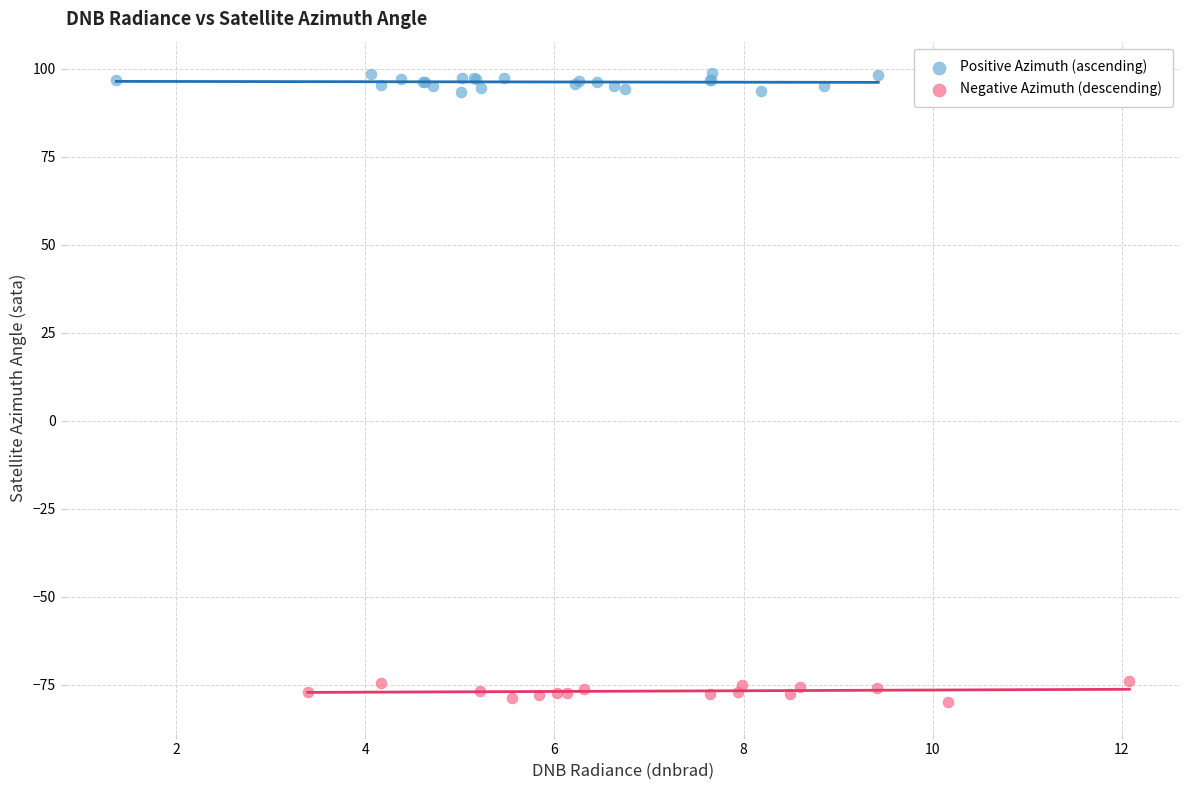

Which series reaches the minimum Y coordinate?

Negative Azimuth (descending)